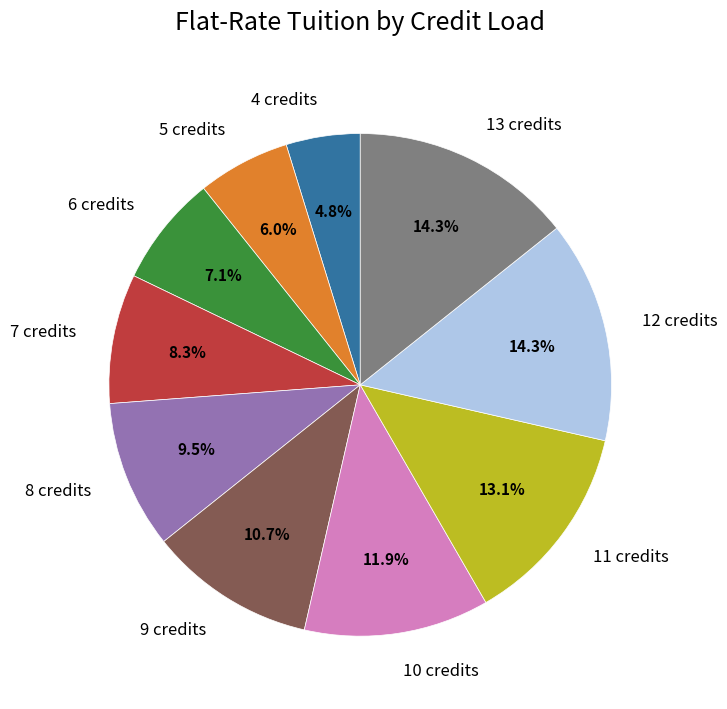

Is there any slice that represents more than half of the pie?

No